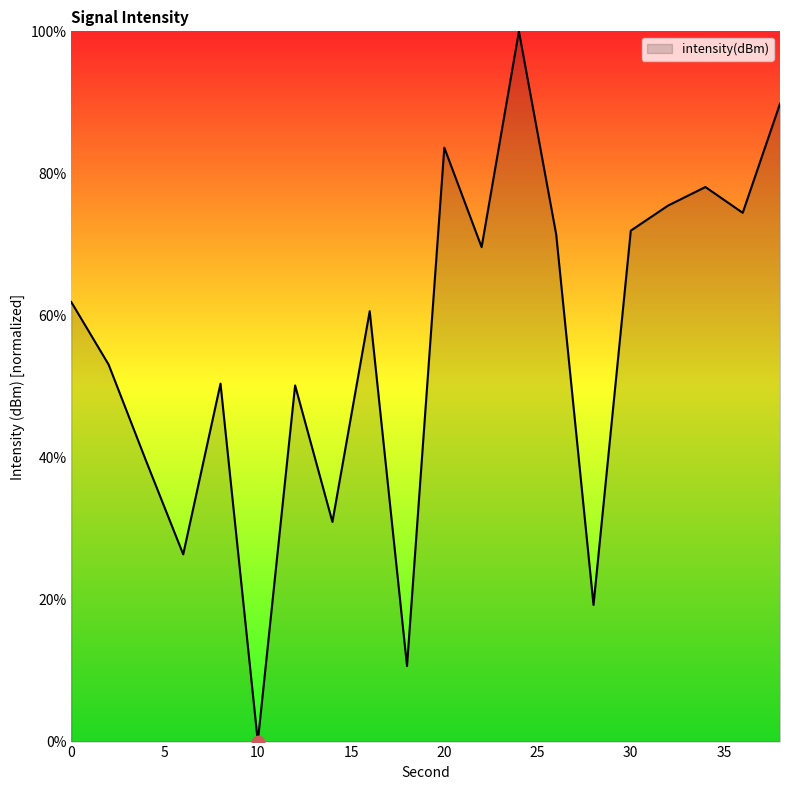

What is the difference between the maximum and minimum values?

100.0